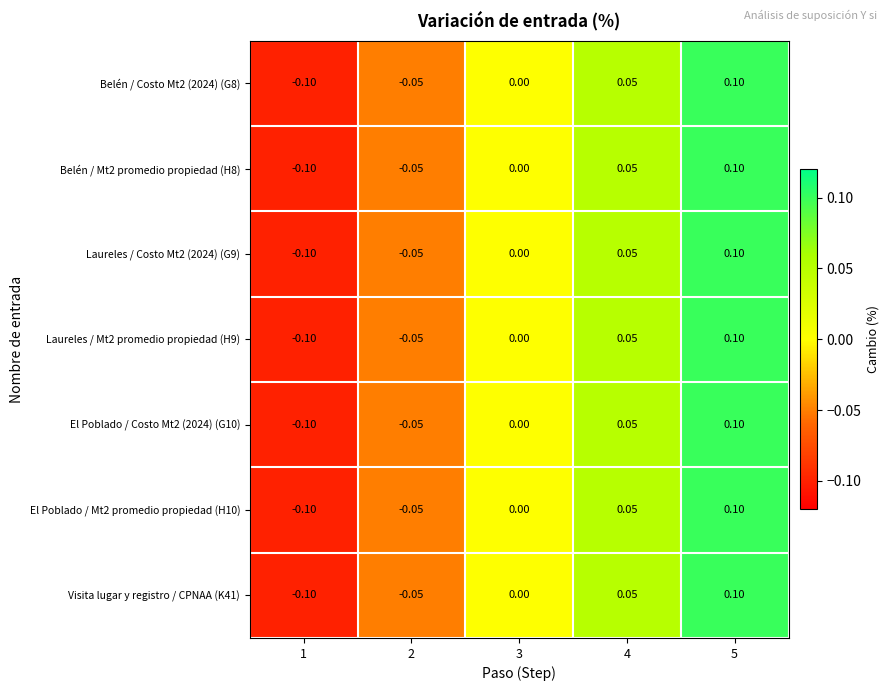

What is the greatest value displayed?

0.1